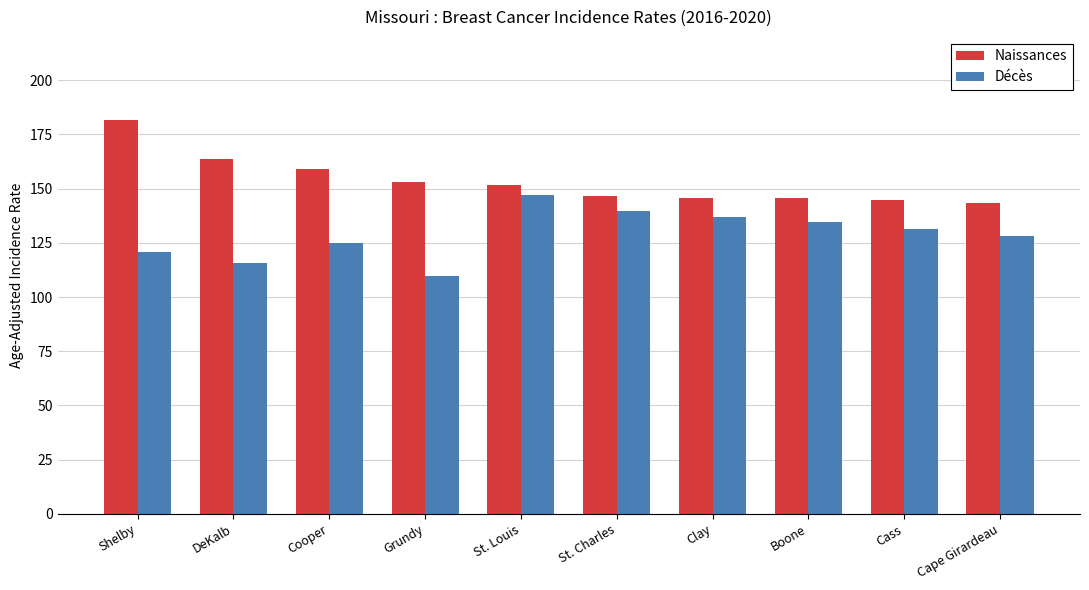

Which series has the largest total across all categories?

Naissances